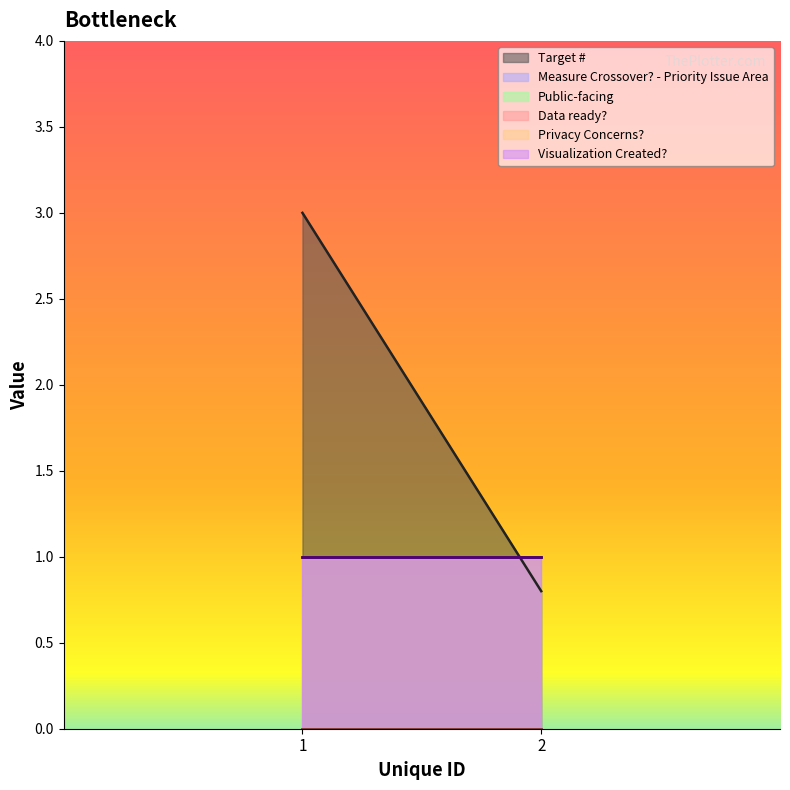

Which category has the highest value across all series?

1